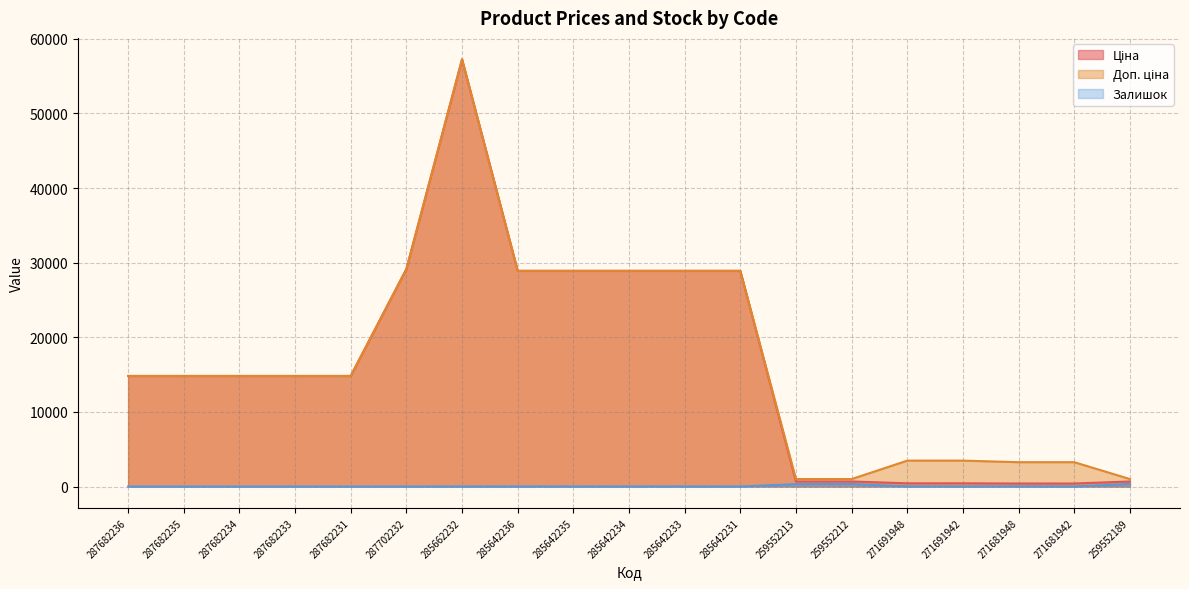

Where is the first local maximum for Залишок?

285642236